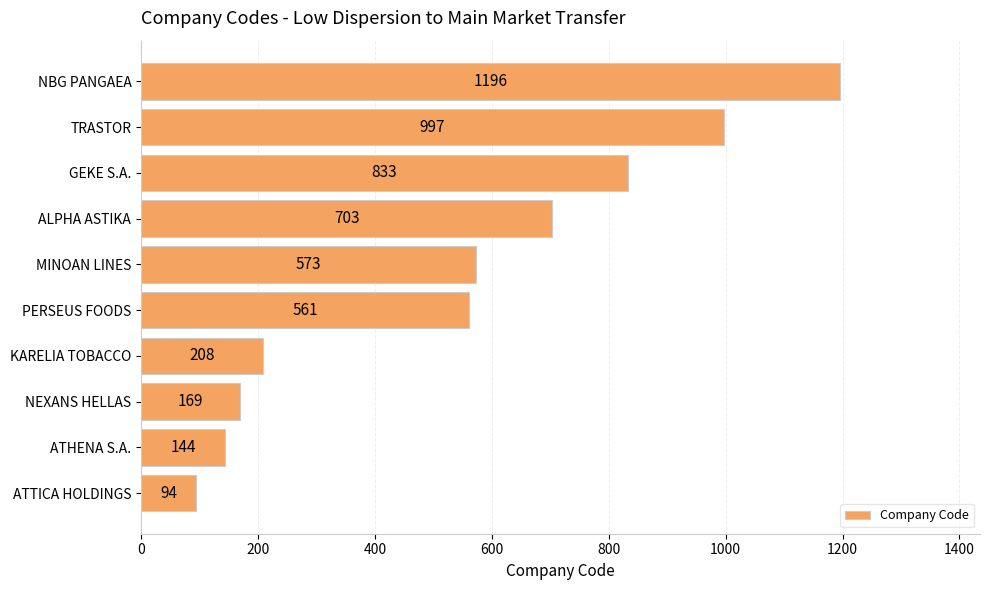

List the labels in order of value, smallest first.

ATTICA HOLDINGS, ATHENA S.A., NEXANS HELLAS, KARELIA TOBACCO, PERSEUS FOODS, MINOAN LINES, ALPHA ASTIKA, GEKE S.A., TRASTOR, NBG PANGAEA